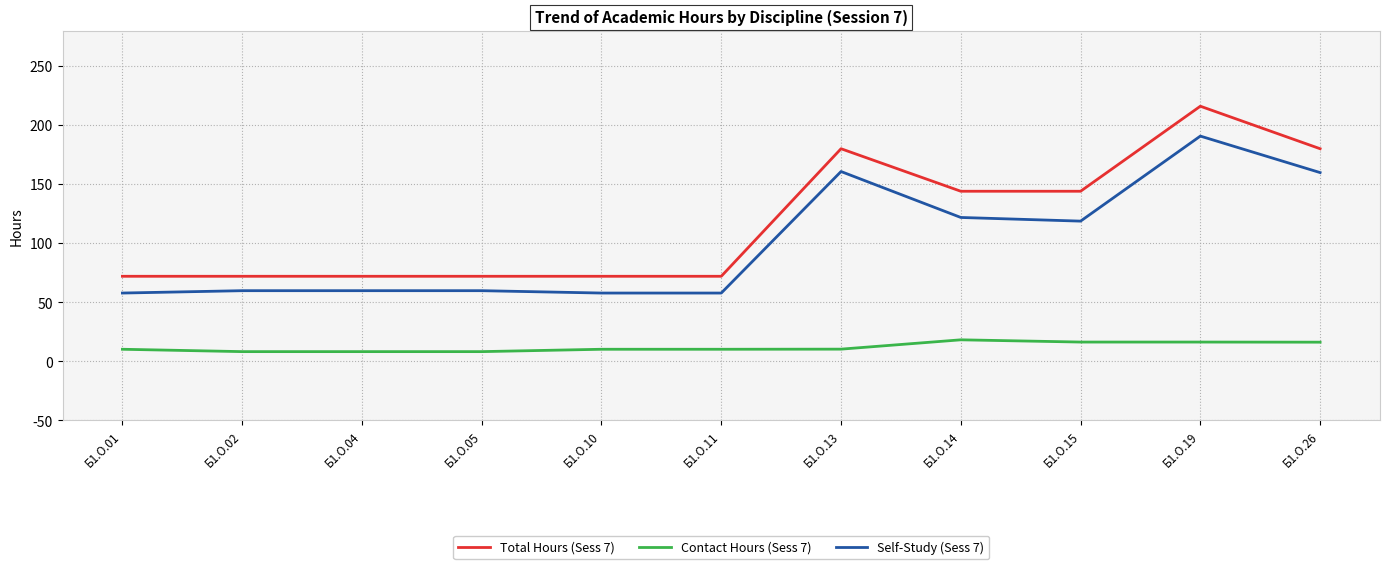

Is the value of Self-Study (Sess 7) at Б1.О.01 greater than the value of Contact Hours (Sess 7) at Б1.О.05?

Yes